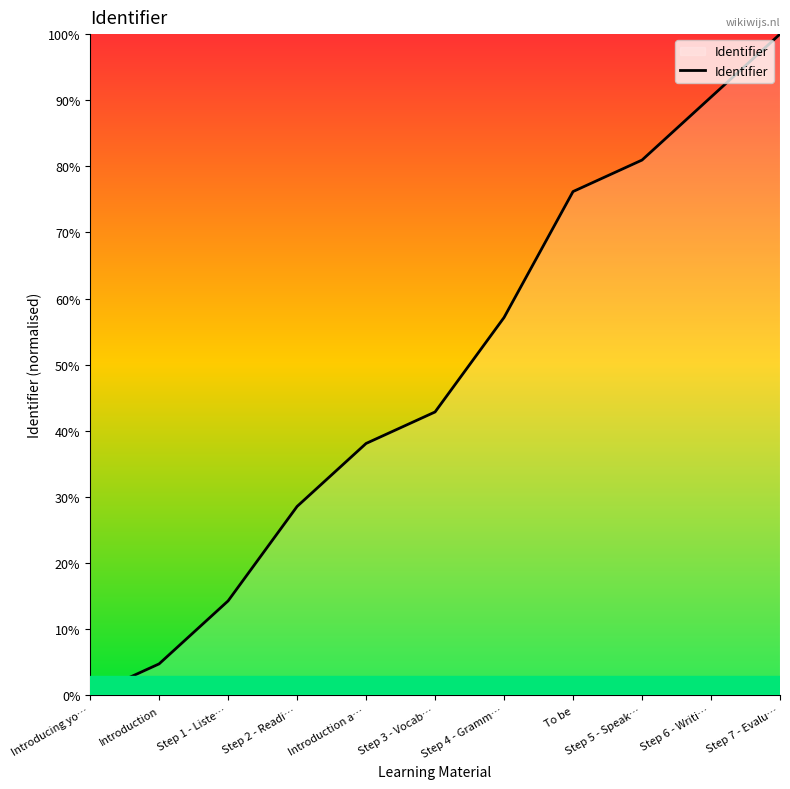

Approximately how many times larger is the value at Step 4 - Gramm… compared to Introduction a…?

1.5